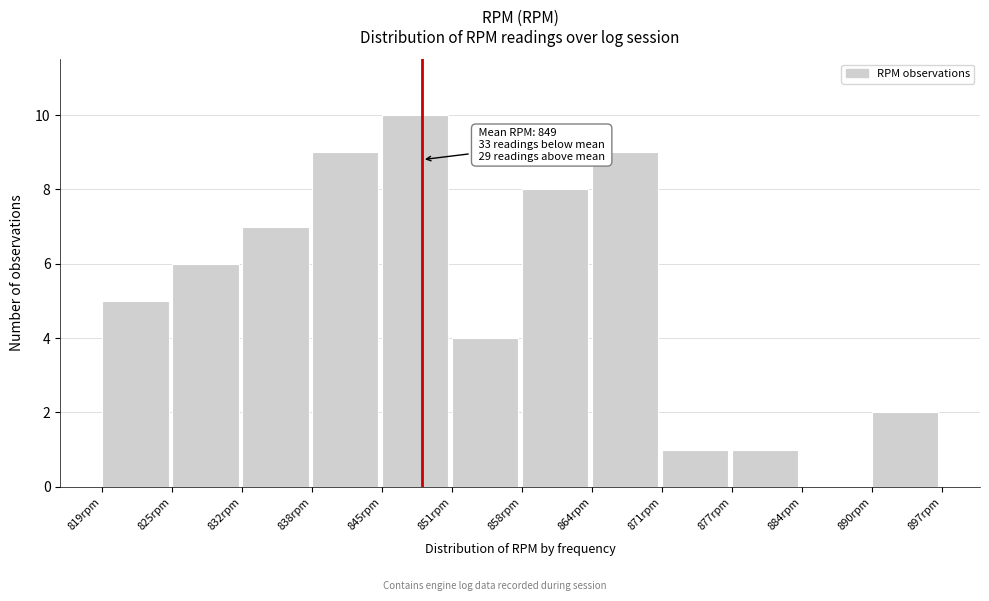

Over which range of the x-axis is the bar tallest?

845.0 to 851.5